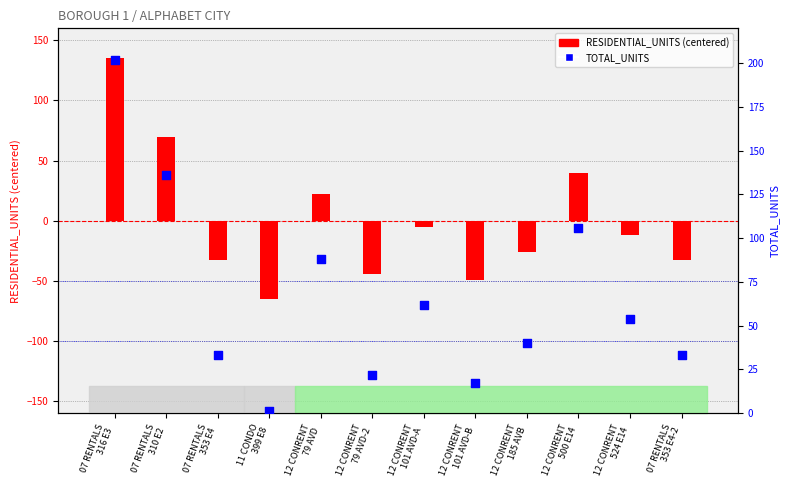

At which category is the sum across all series the highest?

07 RENTALS
316 E3